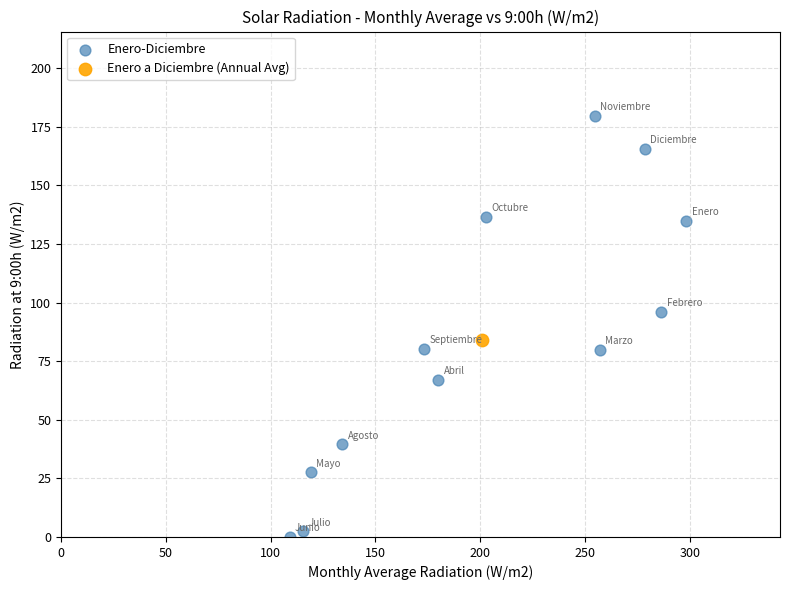

What are all the series names shown in the legend?

Enero-Diciembre, Enero a Diciembre (Annual Avg)